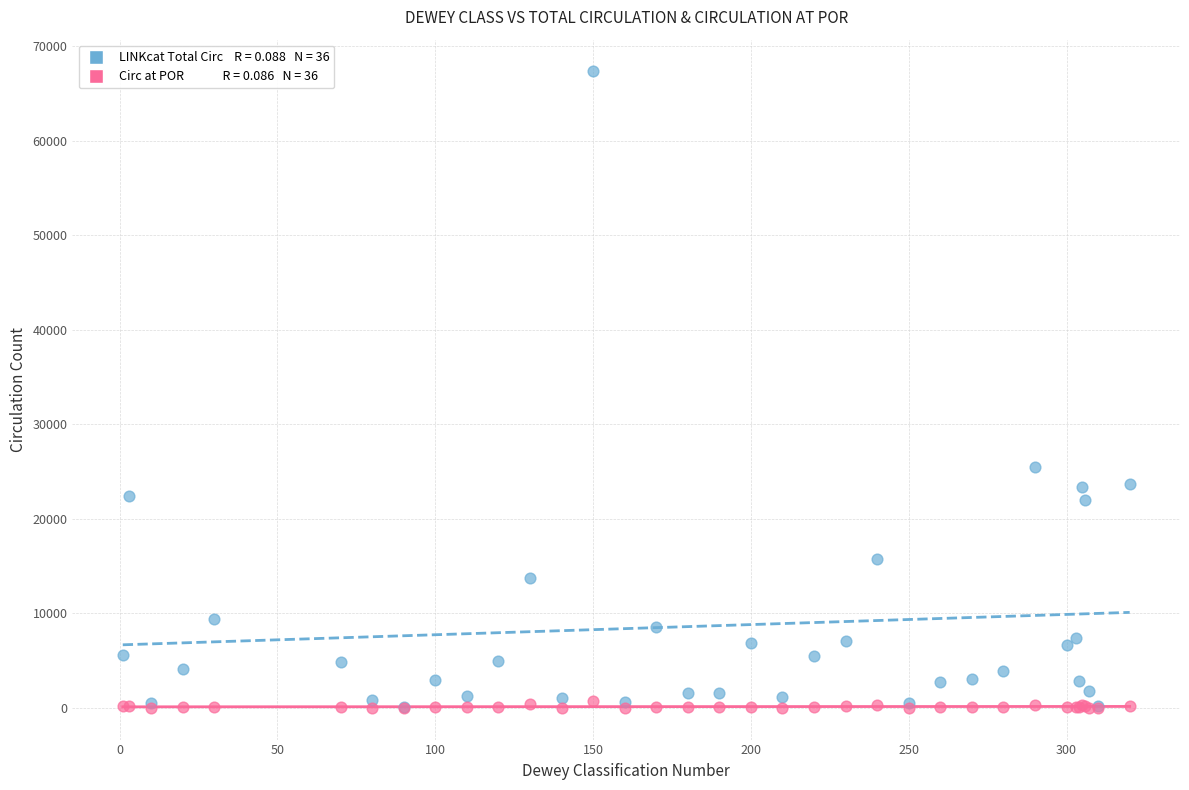

Across all series, what Y value is closest to 33668?

25445